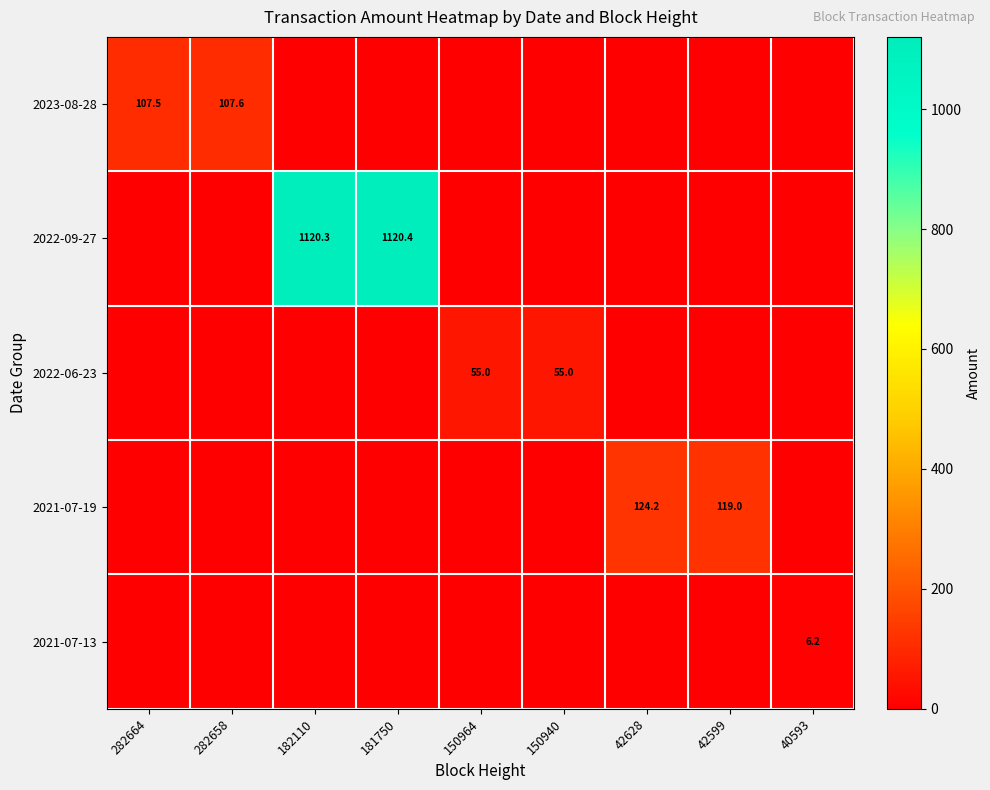

Is it true that 2021-07-13 equals 6.2 at 40593?

True